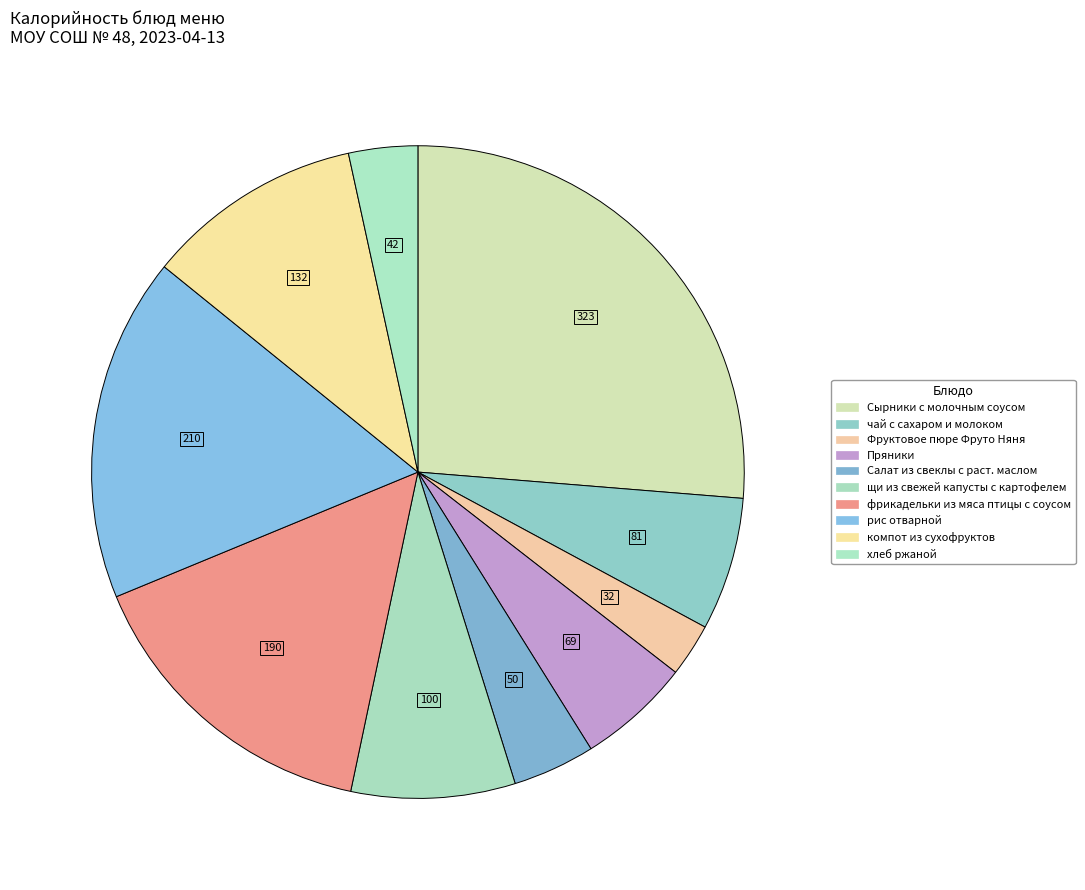

To the nearest percent, what portion does Фруктовое пюре Фруто Няня represent?

3%